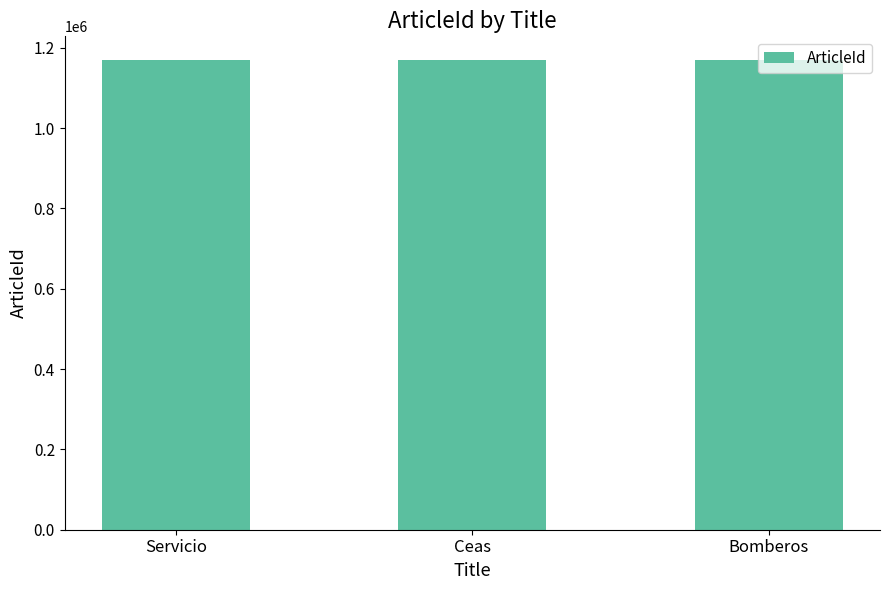

What value does the data have at Ceas, to the nearest 5?

1170250